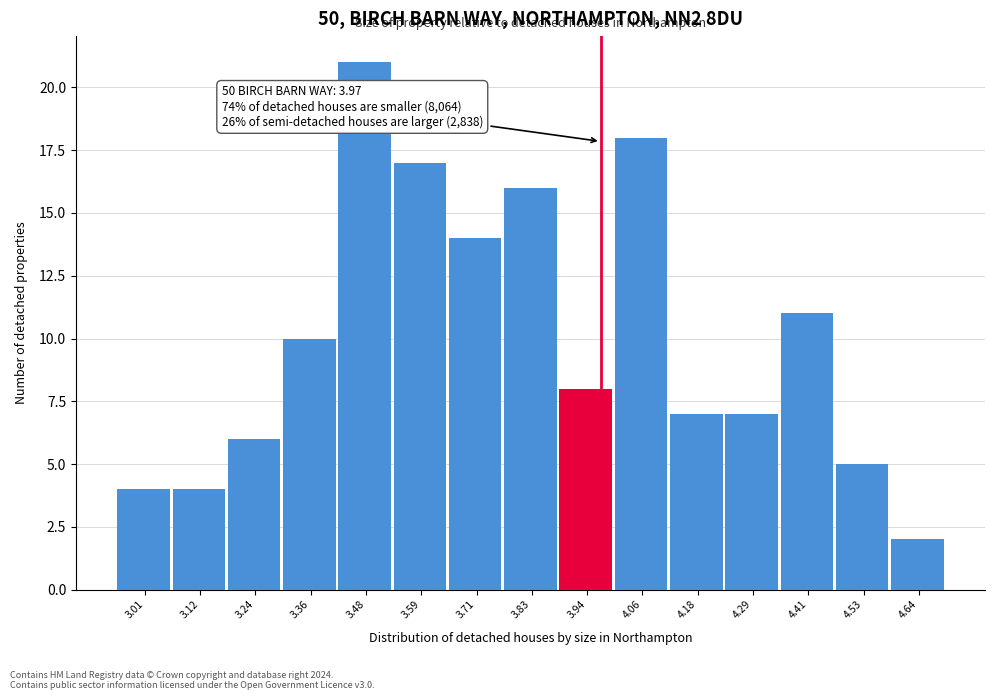

Which range on the x-axis has the tallest bar?

3.42 to 3.54